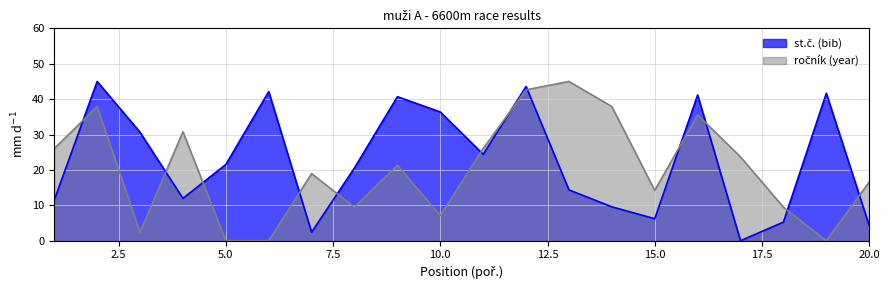

What is the value of the st.č. (bib) point at the 9th from the left?

40.7